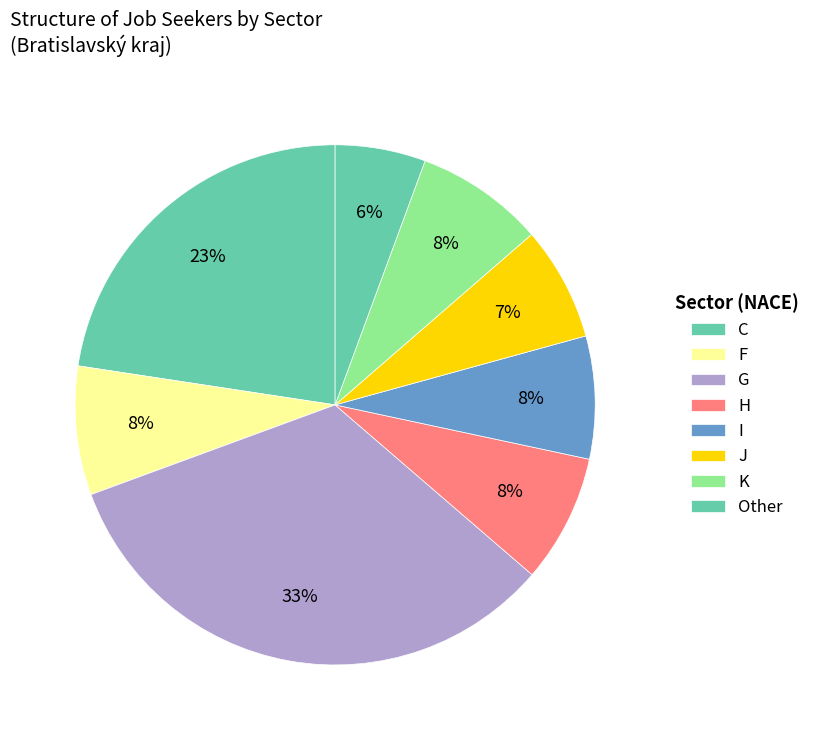

Count the number of slices in the pie.

8